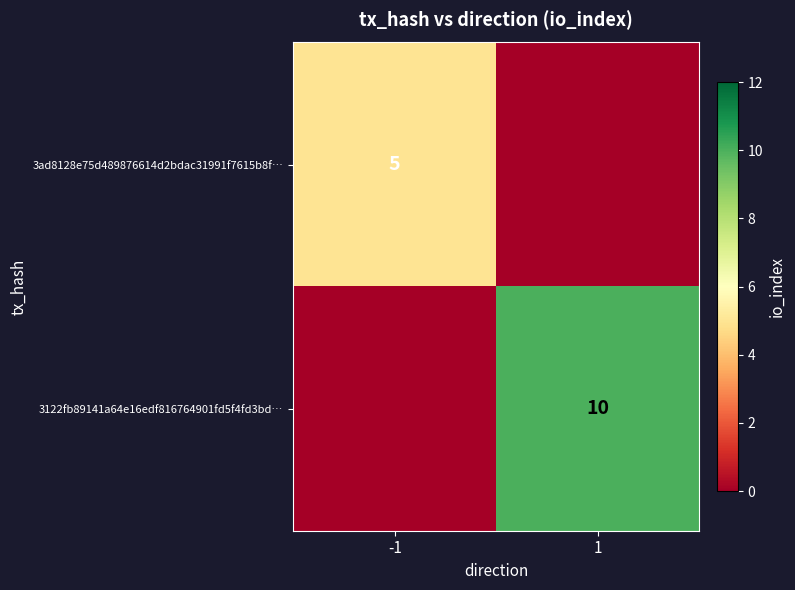

What is the maximum value shown in the chart?

10